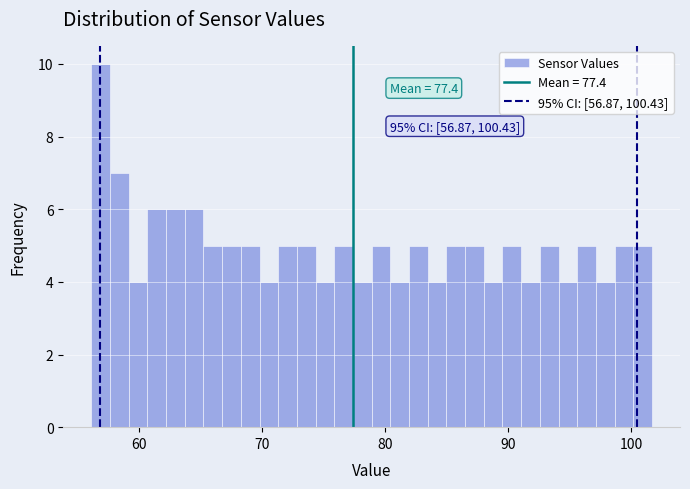

Around what value on the x-axis is the tallest bar? Give the approximate position of its centre, as read against the axis.

57